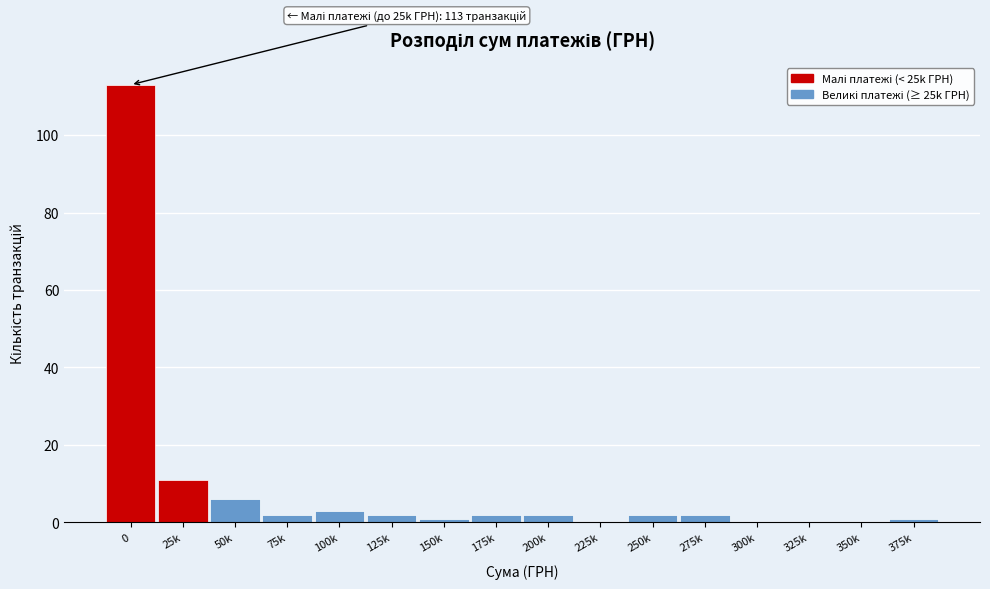

Reading left to right, extract all data points from this chart.

0=113	25k=11	50k=6	75k=2	100k=3	125k=2	150k=1	175k=2	200k=2	225k=0	250k=2	275k=2	300k=0	325k=0	350k=0	375k=1